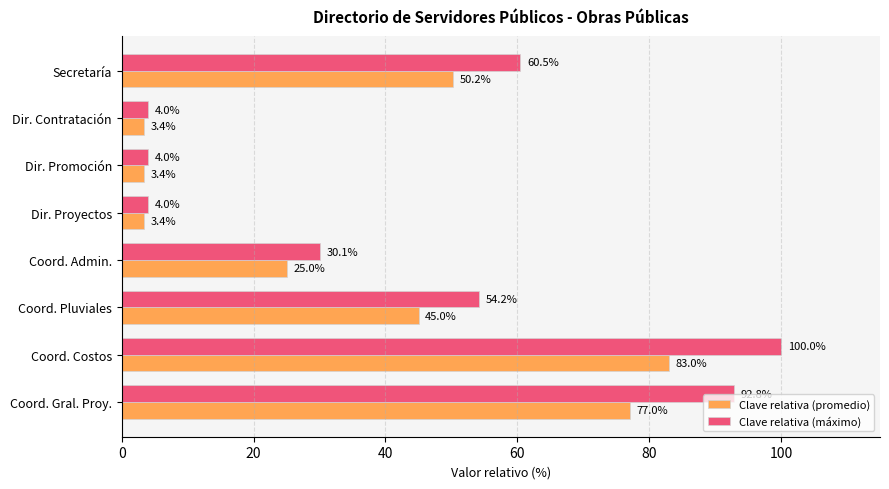

The value of Clave relativa (máximo) at Dir. Promoción is 4.0. True or false?

True